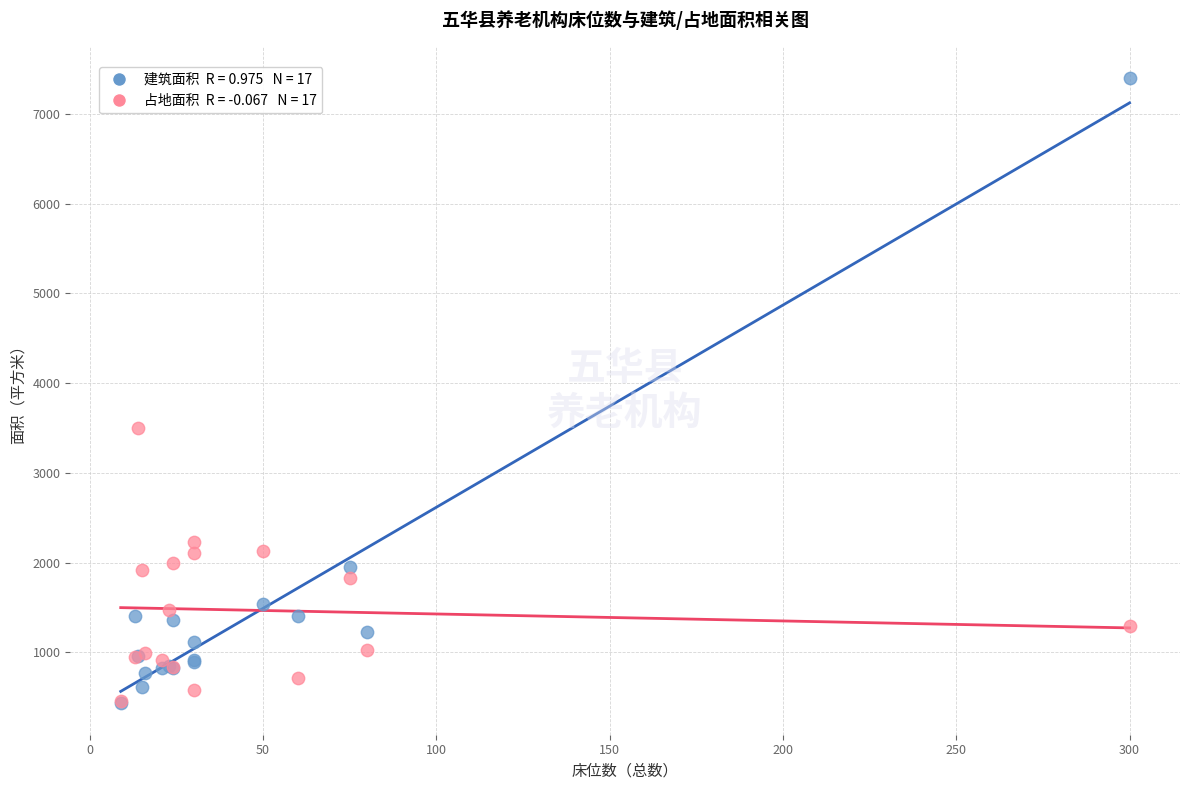

Across all series, what Y value is closest to 3915?

3500.0